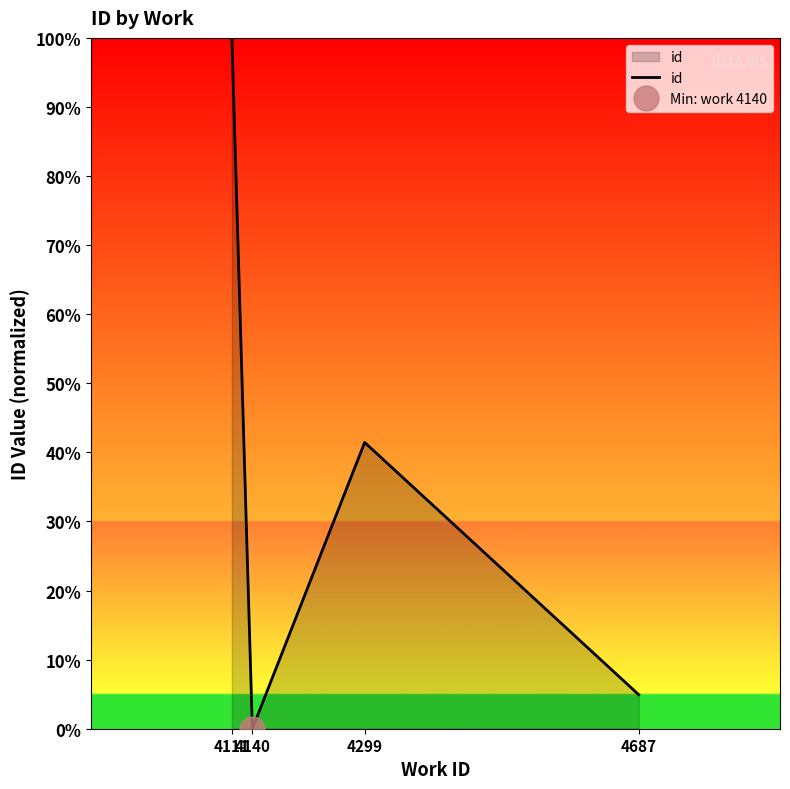

What is the value of the 1st point from the left?

100.0